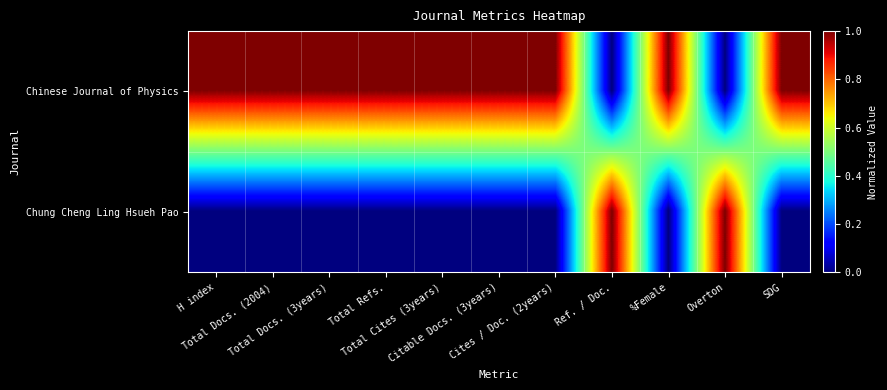

At Cites / Doc. (2years), list the series in order from largest to smallest.

Chinese Journal of Physics, Chung Cheng Ling Hsueh Pao